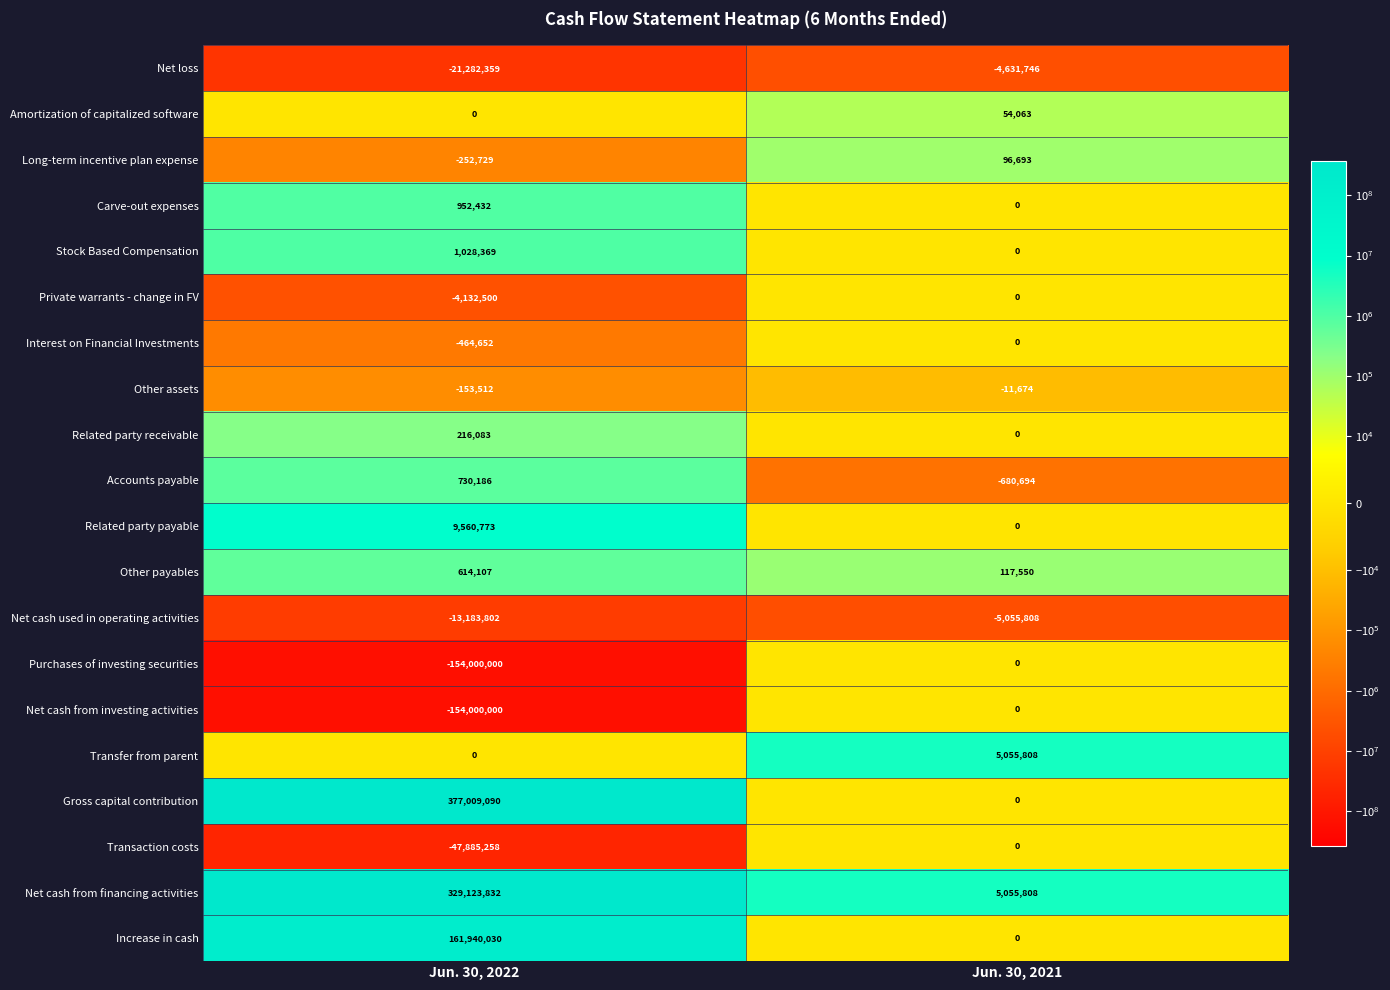

List the labels in order of Accounts payable value, largest first.

Jun. 30, 2022, Jun. 30, 2021